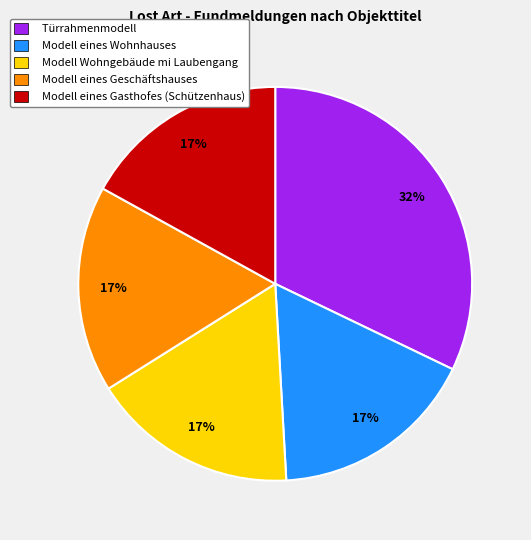

Do Türrahmenmodell and Modell eines Geschäftshauses together represent more than half of the pie?

No